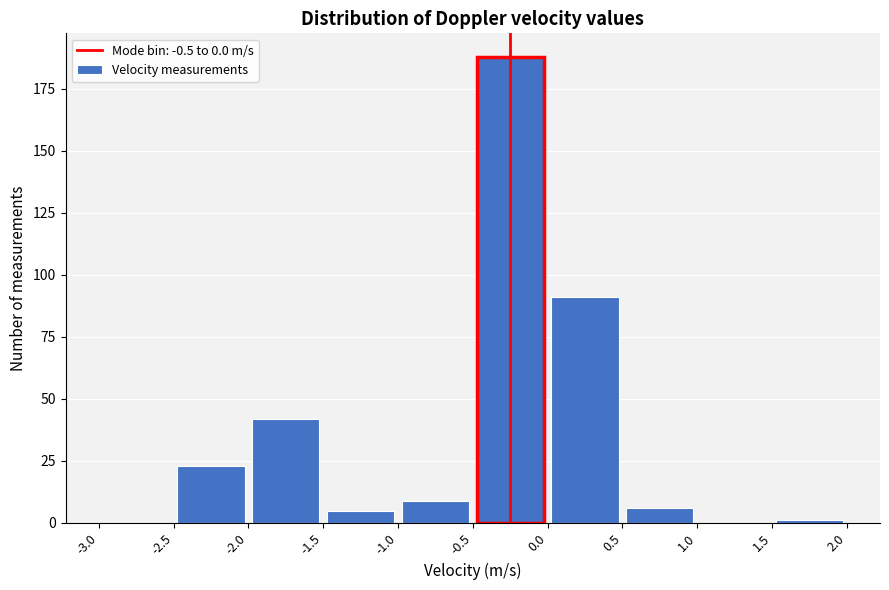

Reading left to right, transcribe this chart: for each bar, give the range it covers on the x-axis and its height. The values are not printed on the chart, so give them approximately, as read against the axis.

-3.0 to -2.5: 0
-2.5 to -2.0: 25
-2.0 to -1.5: 40
-1.5 to -1.0: 5
-1.0 to -0.5: 10
-0.5 to 0.0: 190
0.0 to 0.5: 90
0.5 to 1.0: 5
1.0 to 1.5: 0
1.5 to 2.0: under 5